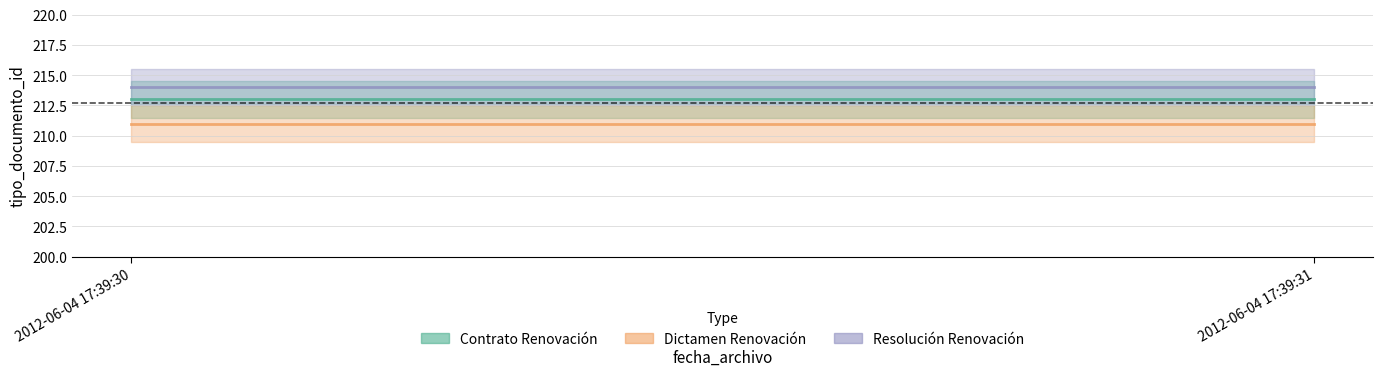

At how many categories does at least one series exceed 211?

2